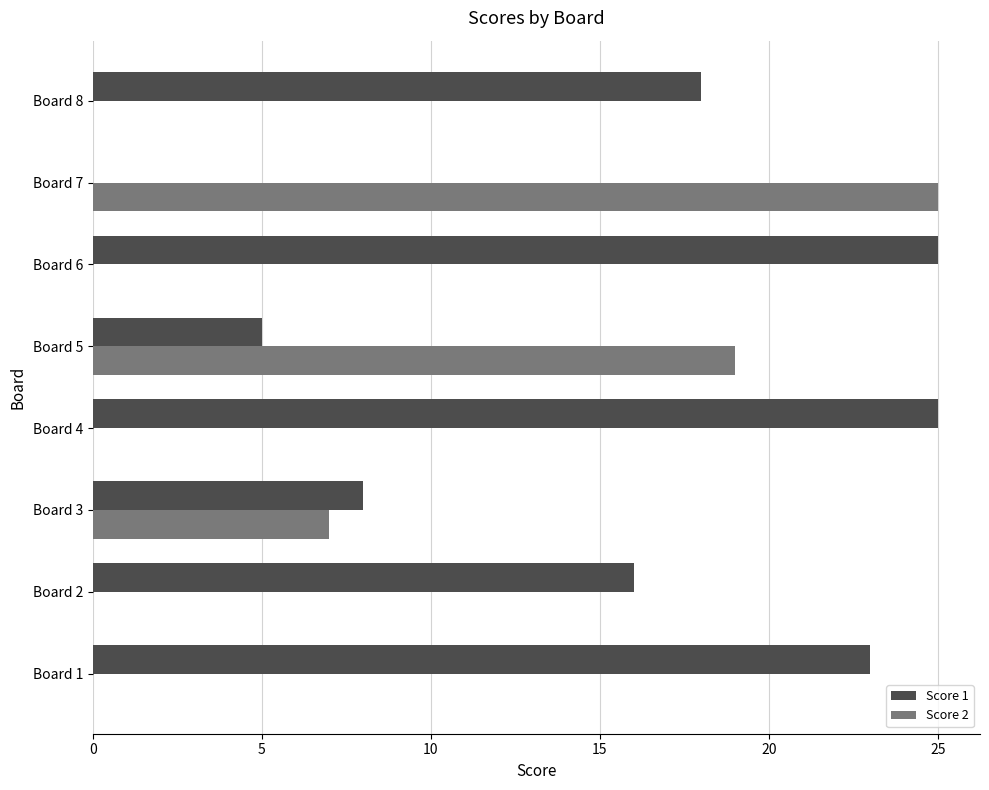

How many series are shown in this chart?

2